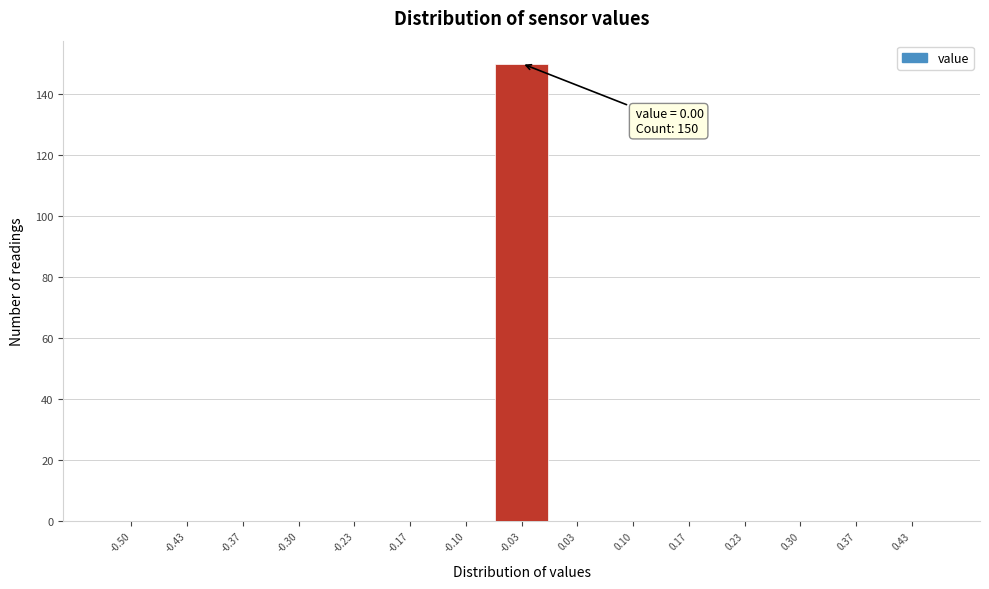

Reading right to left, what are all the values shown in this chart?

0.43=0	0.37=0	0.30=0	0.23=0	0.17=0	0.10=0	0.03=0	-0.03=150	-0.10=0	-0.17=0	-0.23=0	-0.30=0	-0.37=0	-0.43=0	-0.50=0